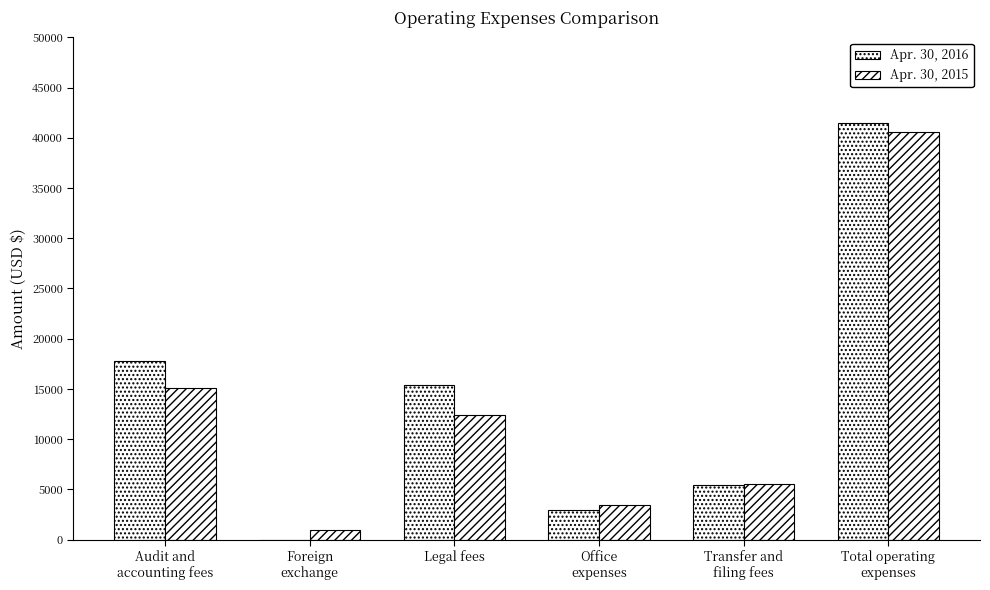

Are the bars horizontal?

No